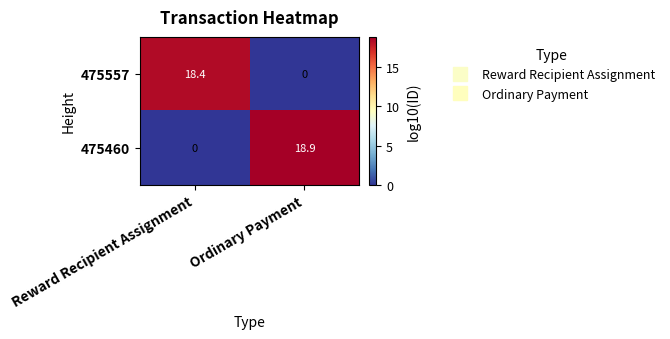

What is the sum of the 475557 values at Ordinary Payment and Reward Recipient Assignment?

18.4